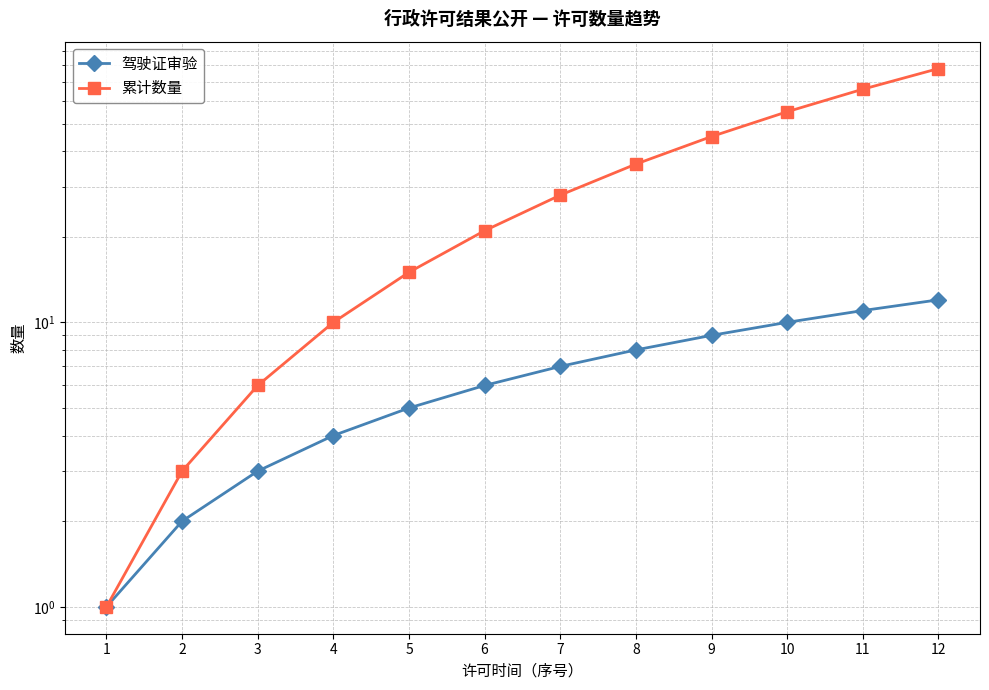

Is it true that 驾驶证审验 equals 7 at 7?

True